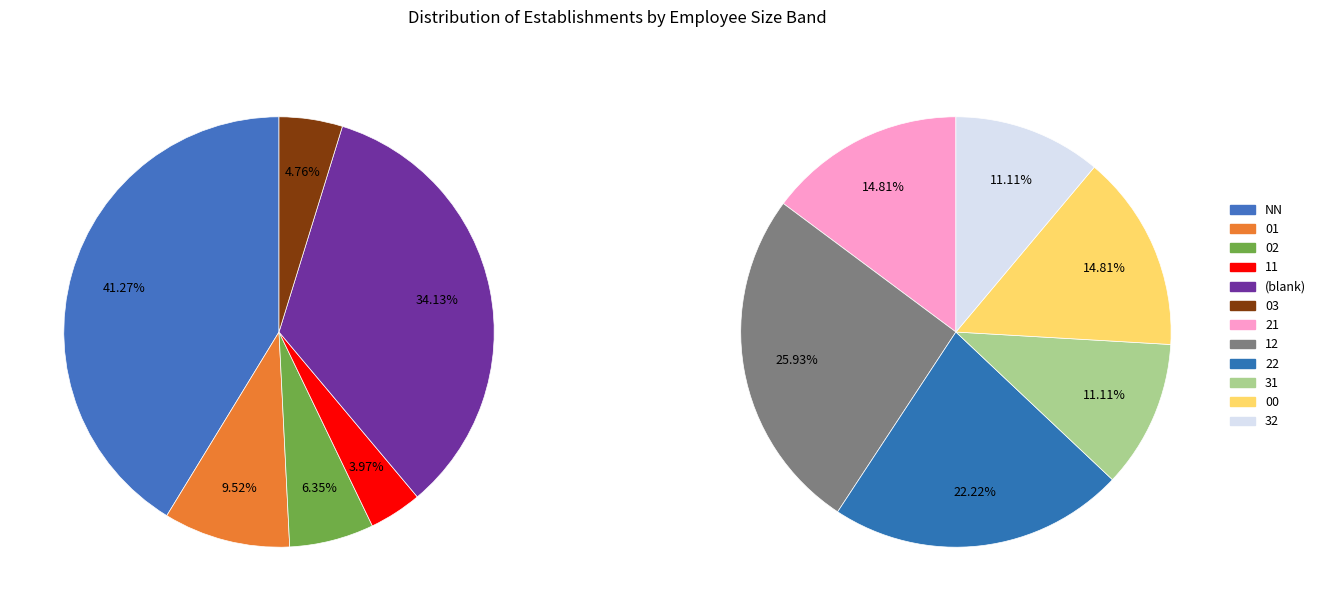

Is it true that 01 is 1% of the pie?

False